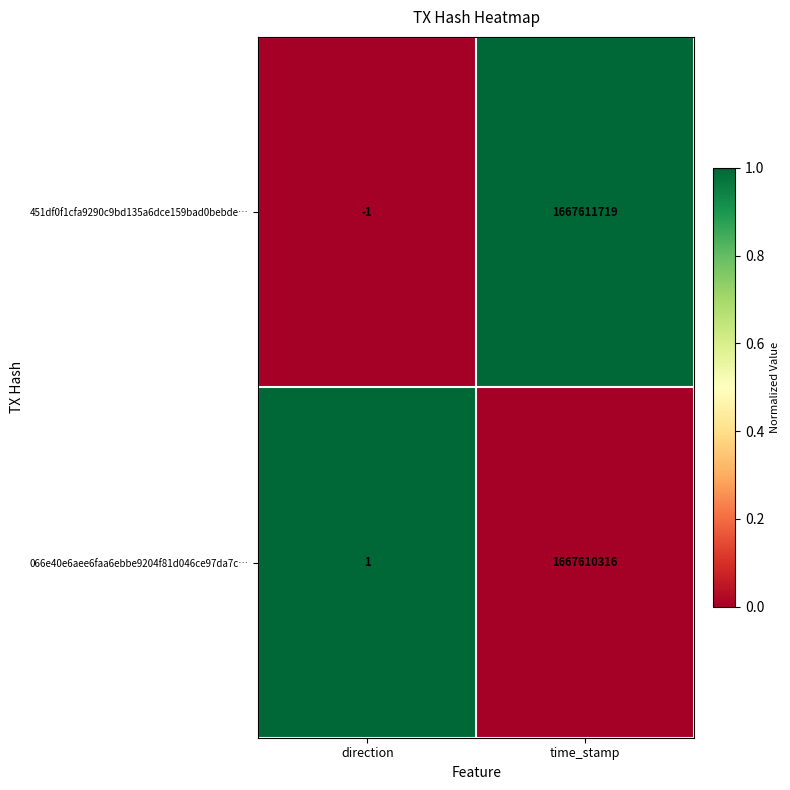

Is it true that 451df0f1cfa9290c9bd135a6dce159bad0bebde… equals -2 at direction?

False